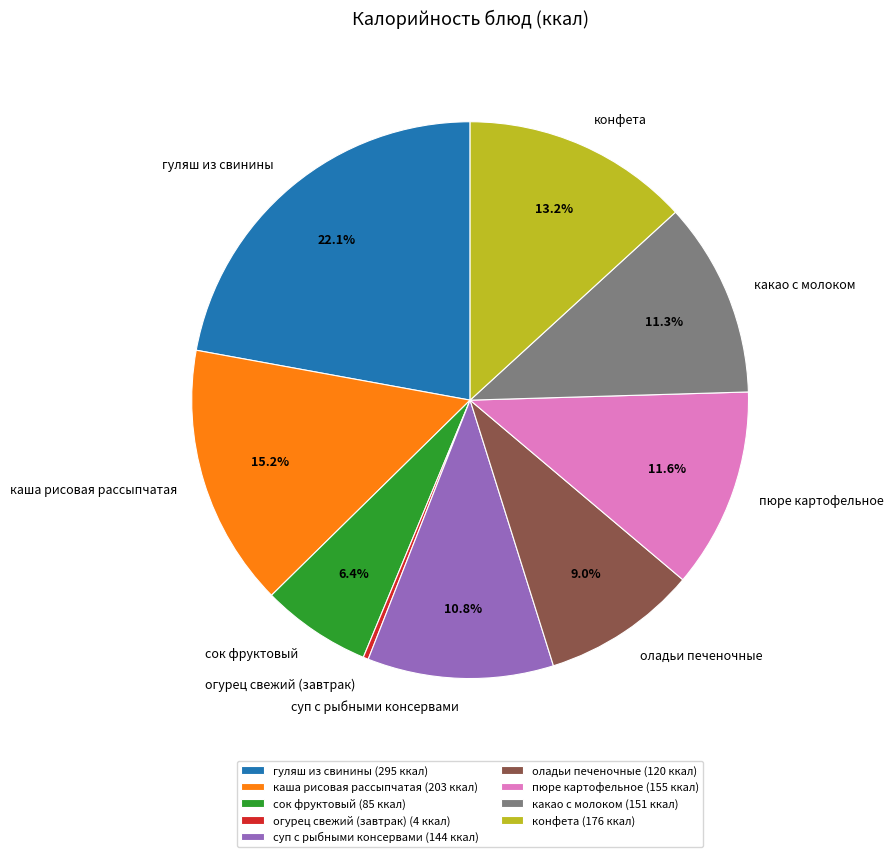

Is сок фруктовый the majority of the pie?

No